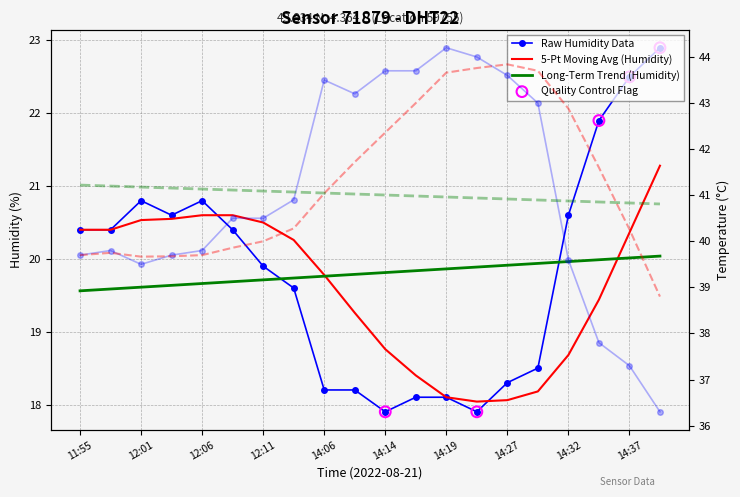

At which category is the sum across all series the highest?

14:19